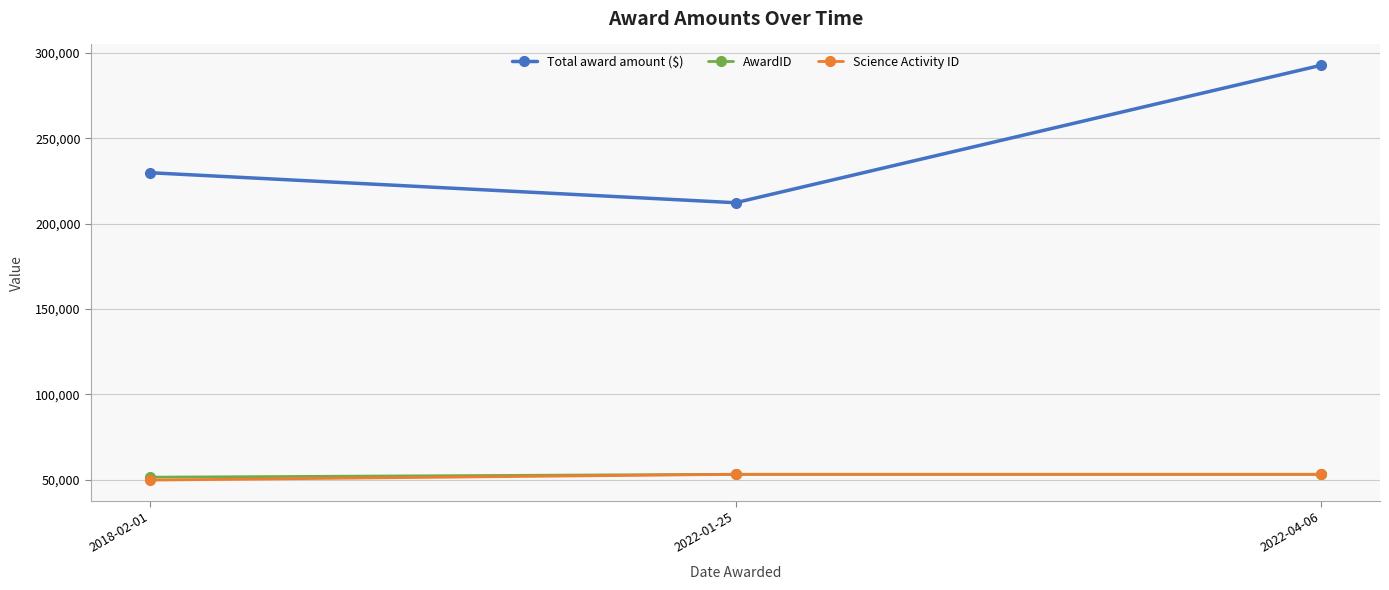

What is the minimum value shown in the chart?

49803